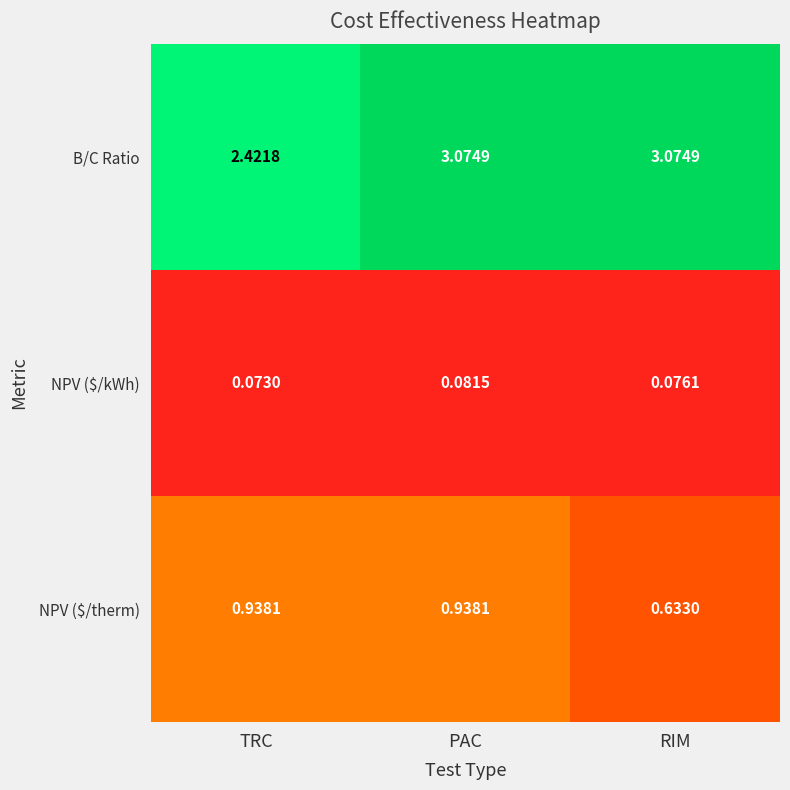

At which label does NPV ($/kWh) reach its minimum?

TRC